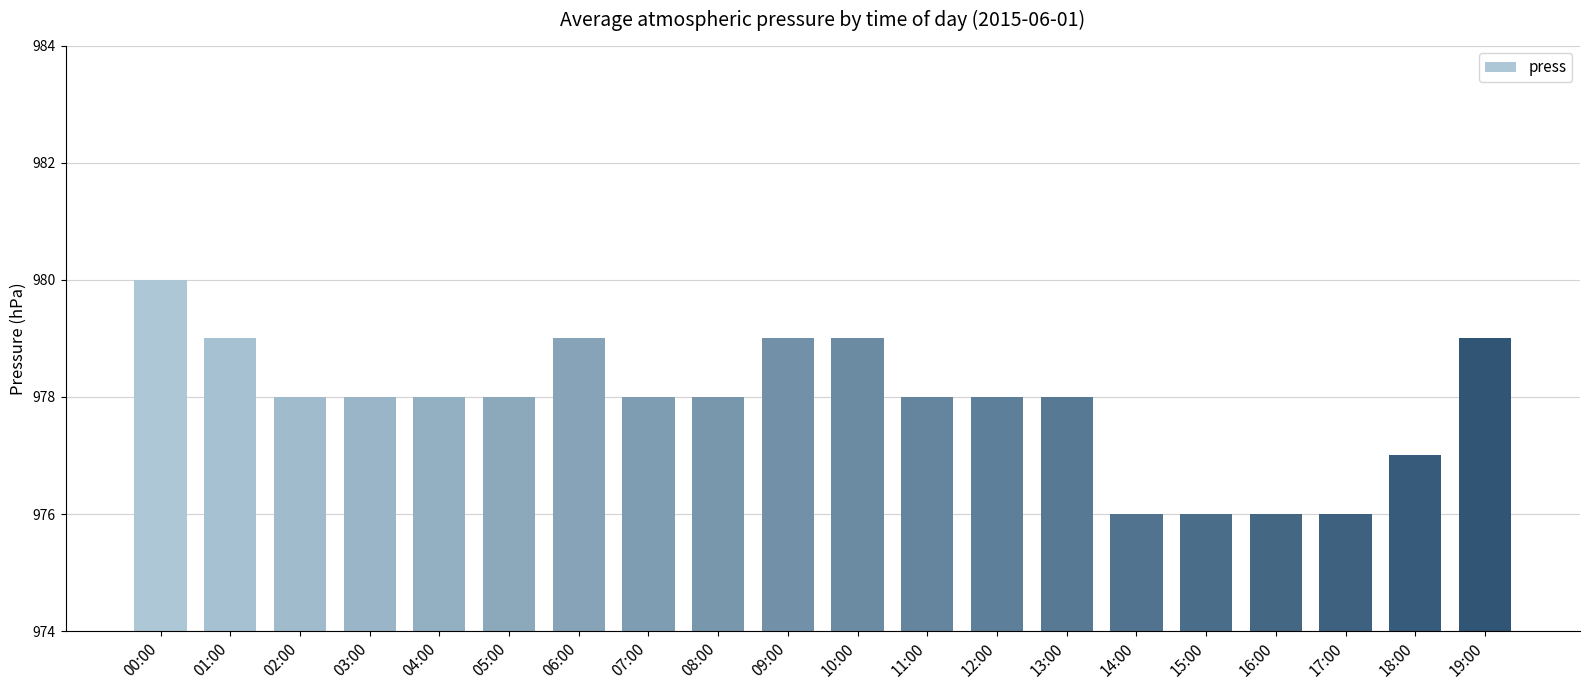

Reading right to left, extract all data points from this chart.

979	977	976	976	976	976	978	978	978	979	979	978	978	979	978	978	978	978	979	980